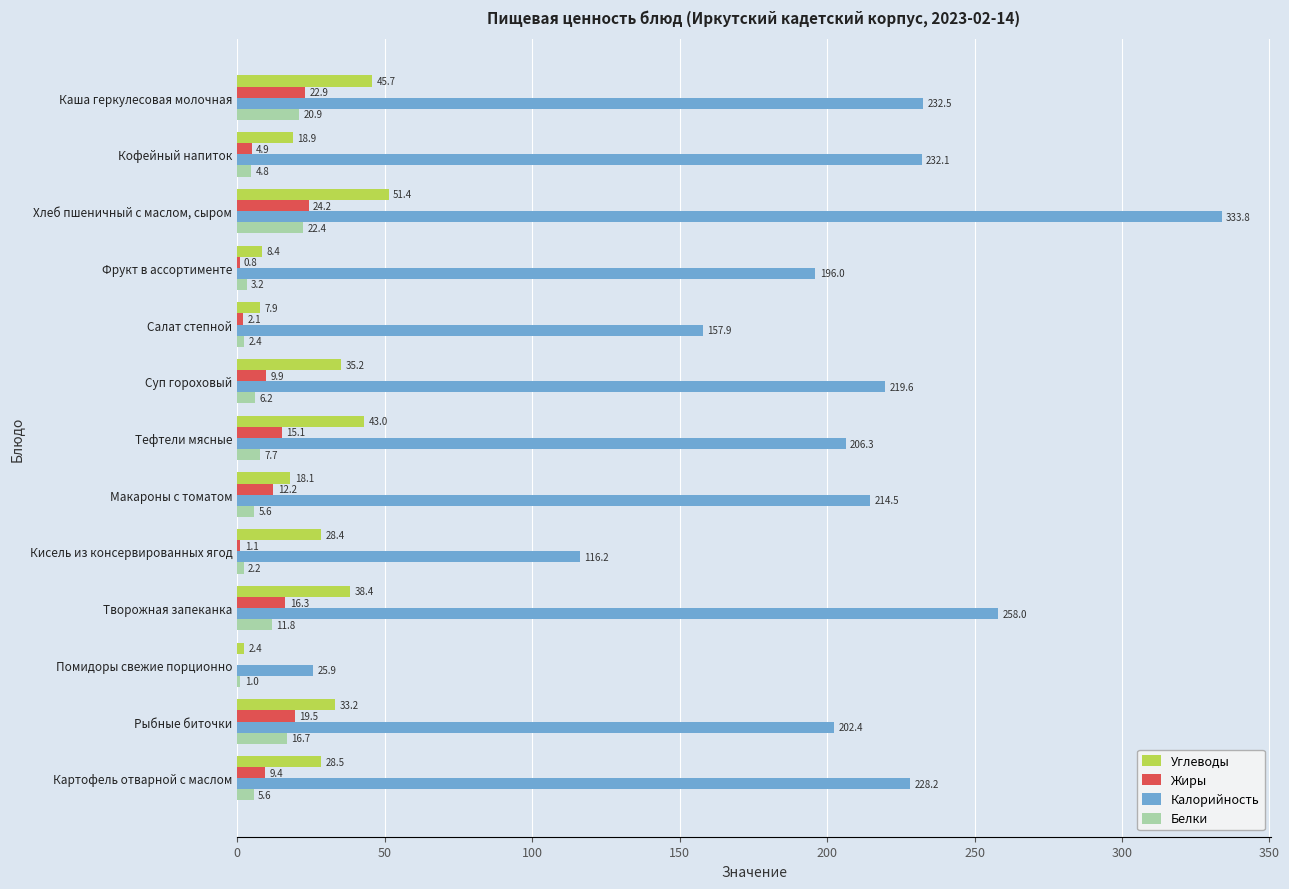

What is the sum of all Жиры values?

138.4